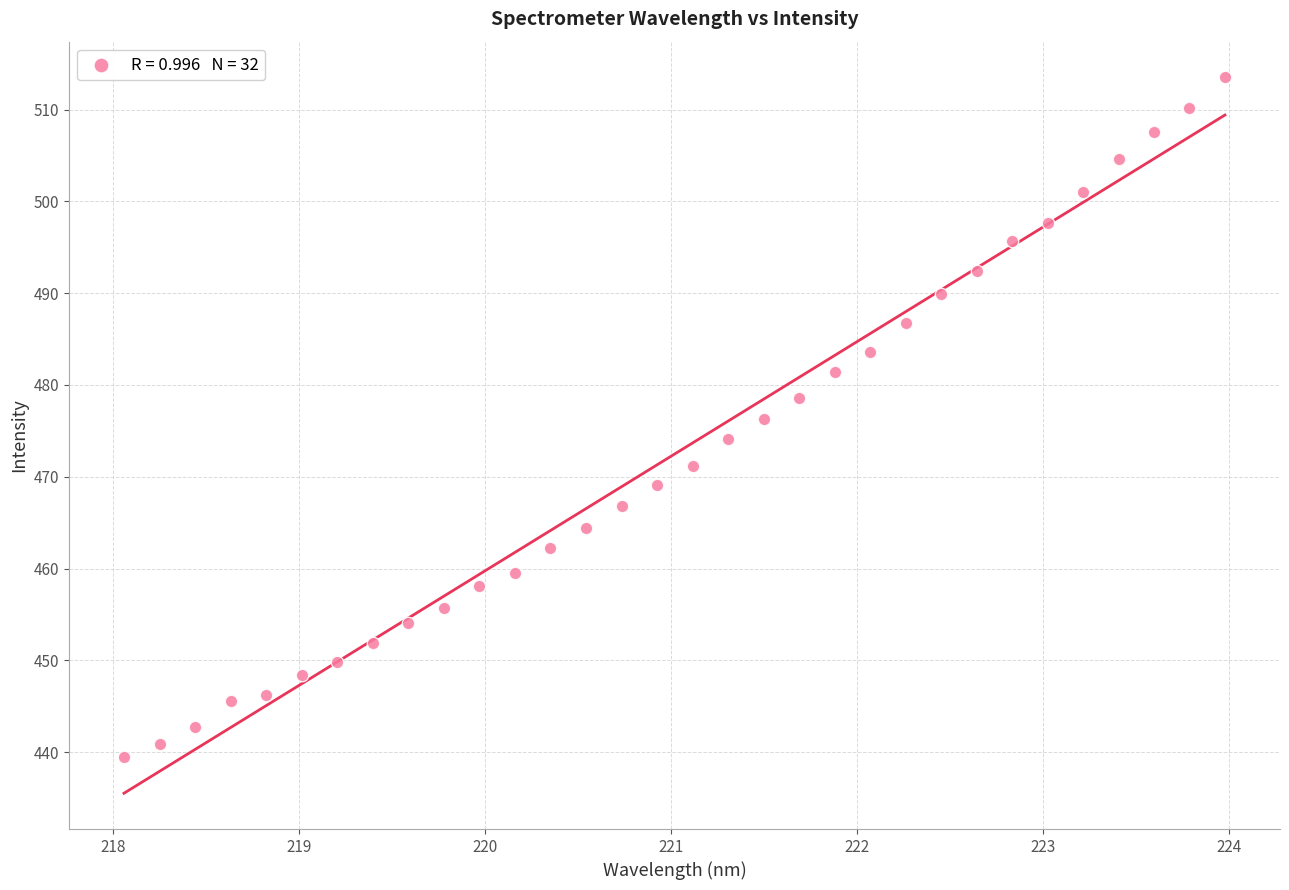

What is the range of X values (max minus min)?

5.9